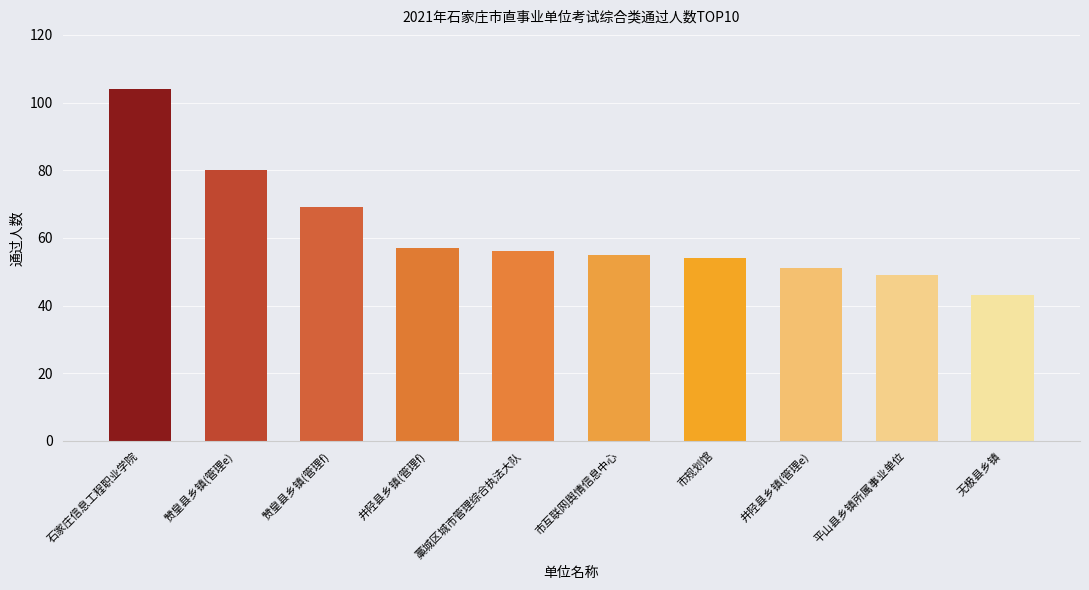

What is the label of the 10th bar from the left?

无极县乡镇